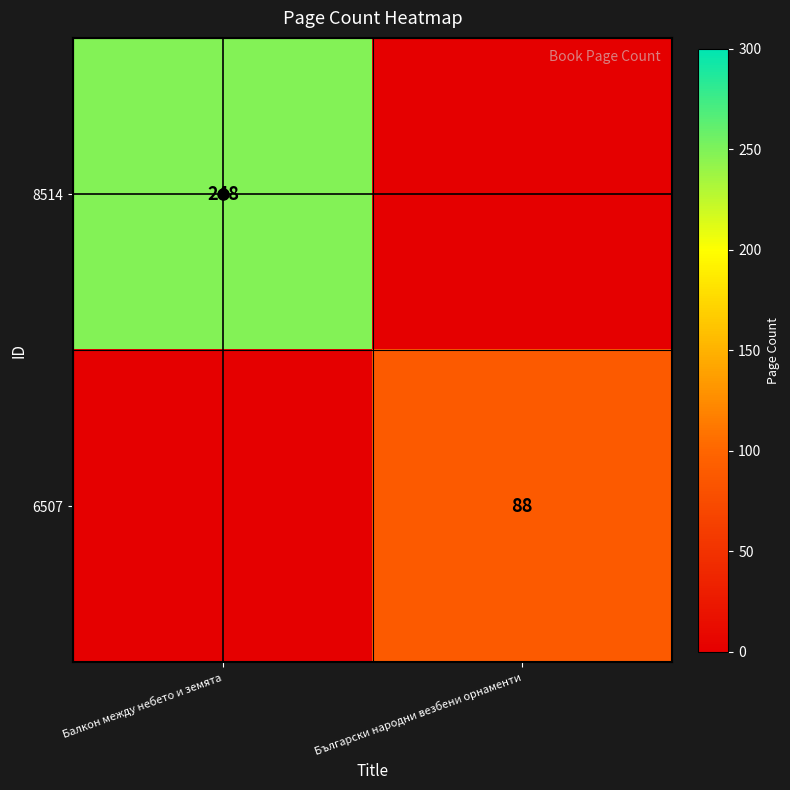

Which category has the highest value across all series?

Балкон между небето и земята